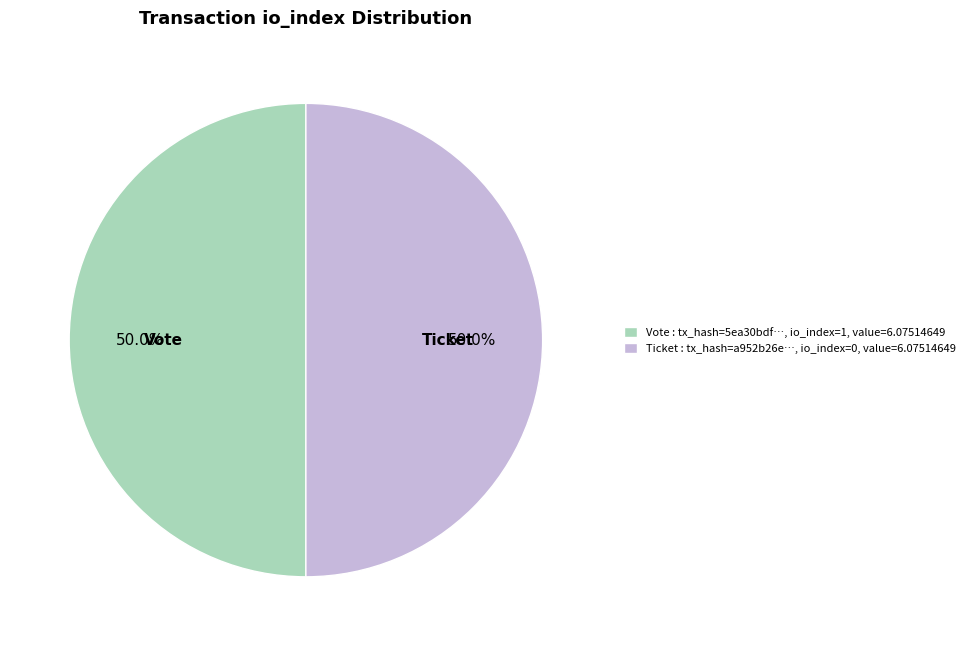

To the nearest percent, what portion does Vote represent?

50%